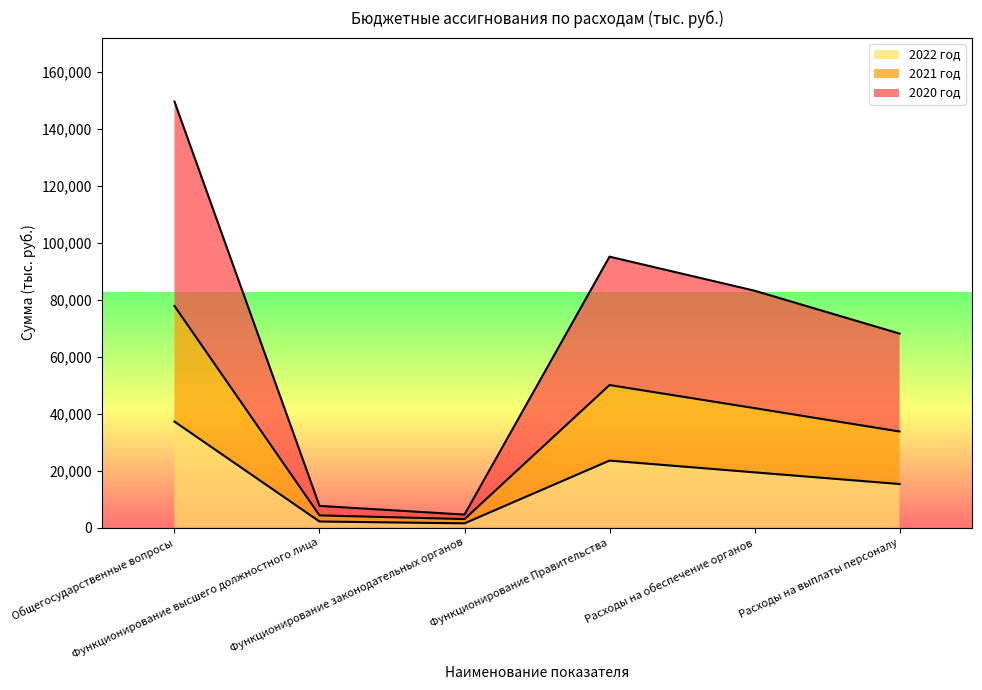

Rank the series at Функционирование Правительства from highest to lowest value.

2020 год, 2021 год, 2022 год